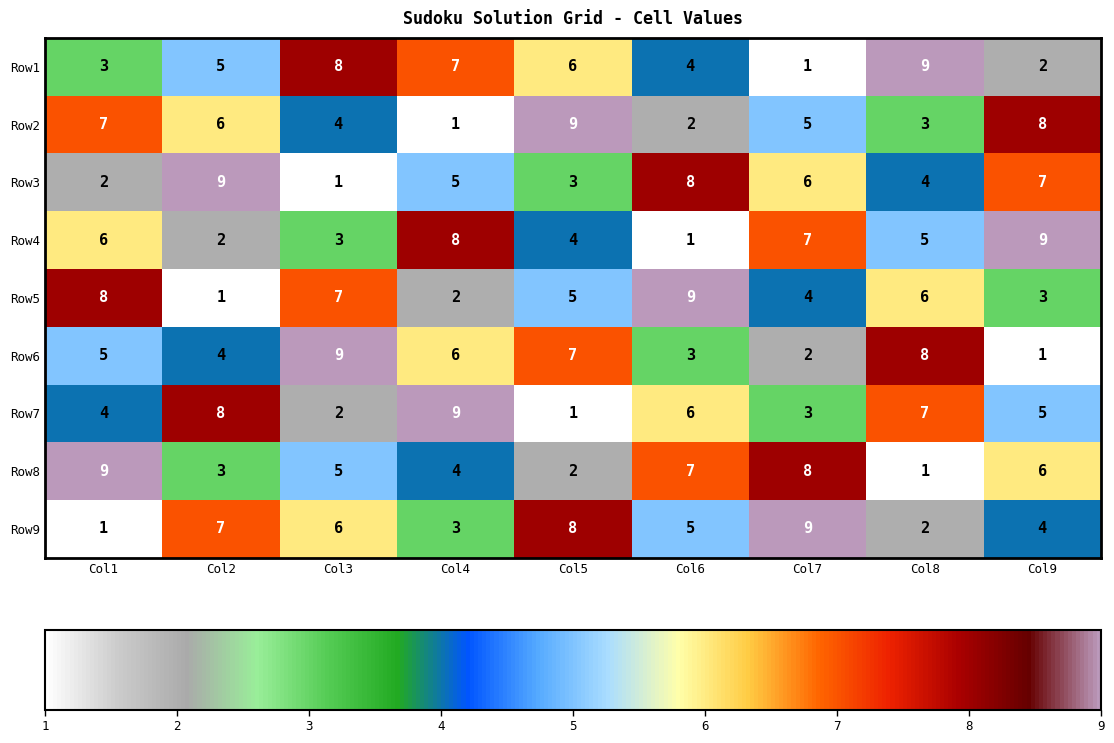

Is it true that Row3 equals 4 at Col2?

False